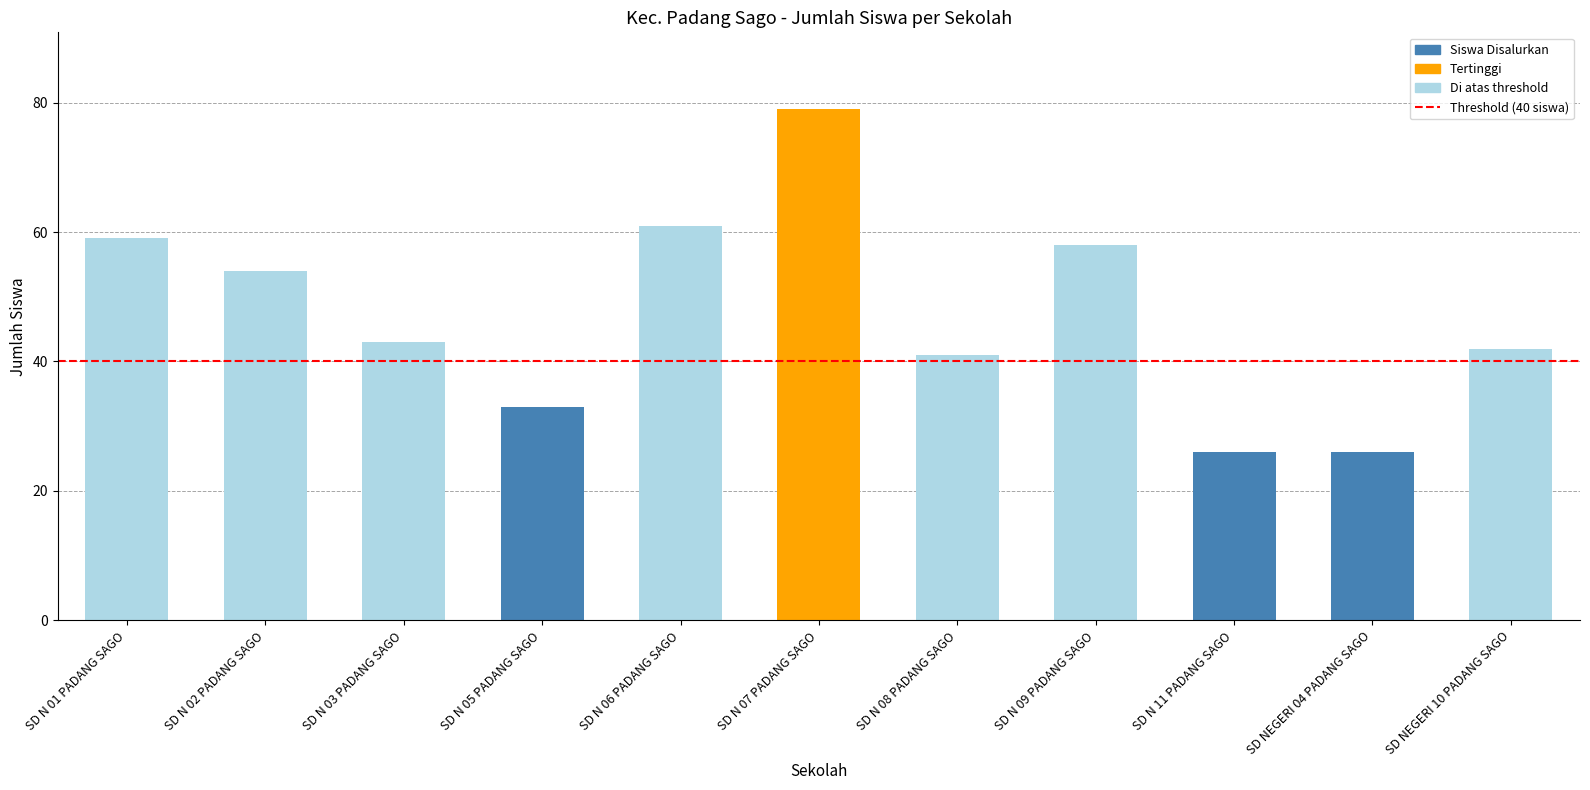

Count the number of categories in the chart.

11